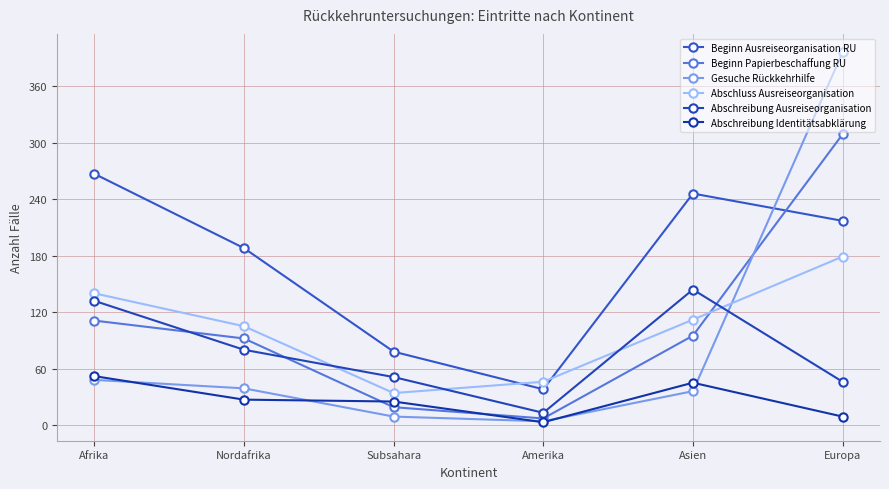

What is the difference between the Gesuche Rückkehrhilfe values at Nordafrika and Subsahara?

30